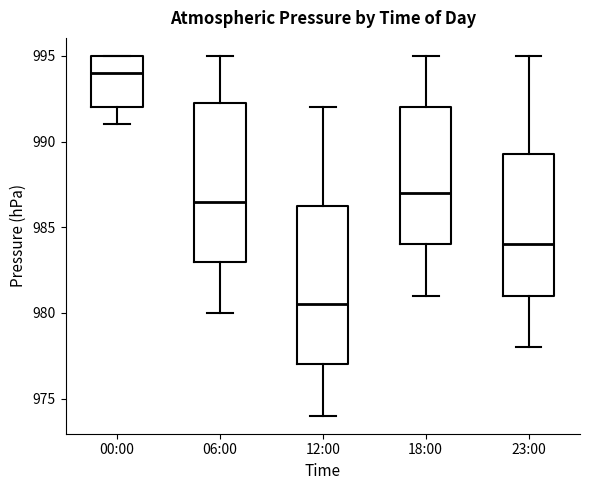

Which box's median line is the highest?

00:00